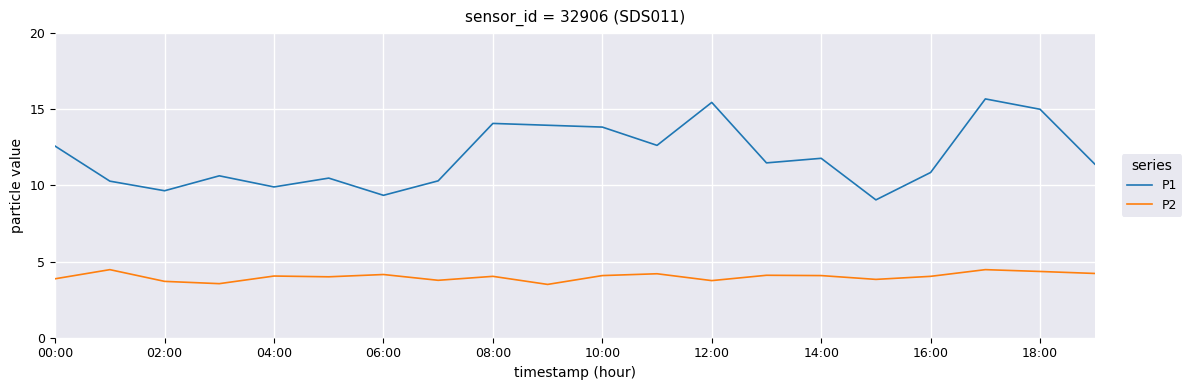

What is the maximum value for P1?

15.7